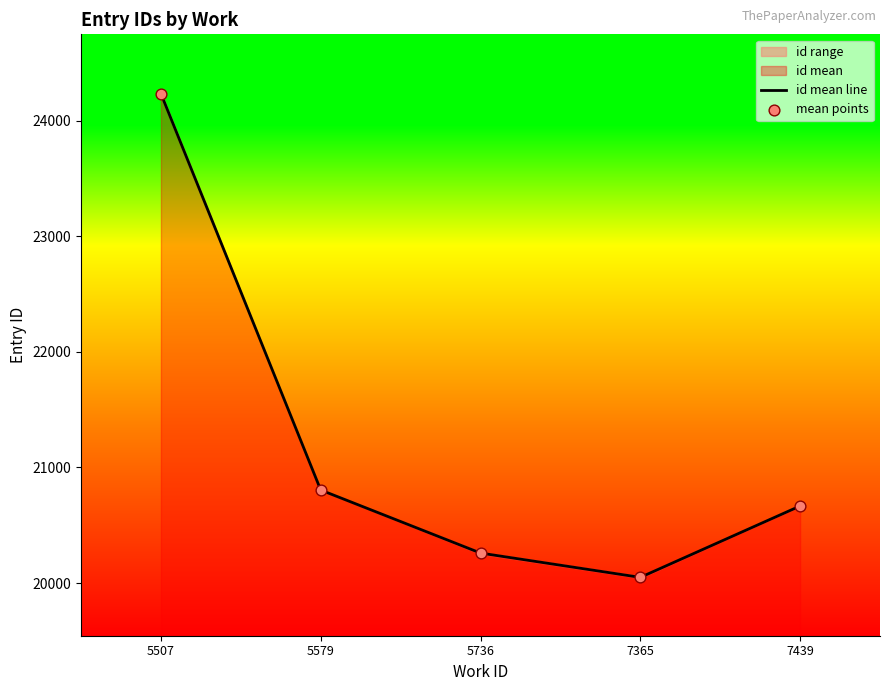

At which category is the sum across all series the highest?

5507